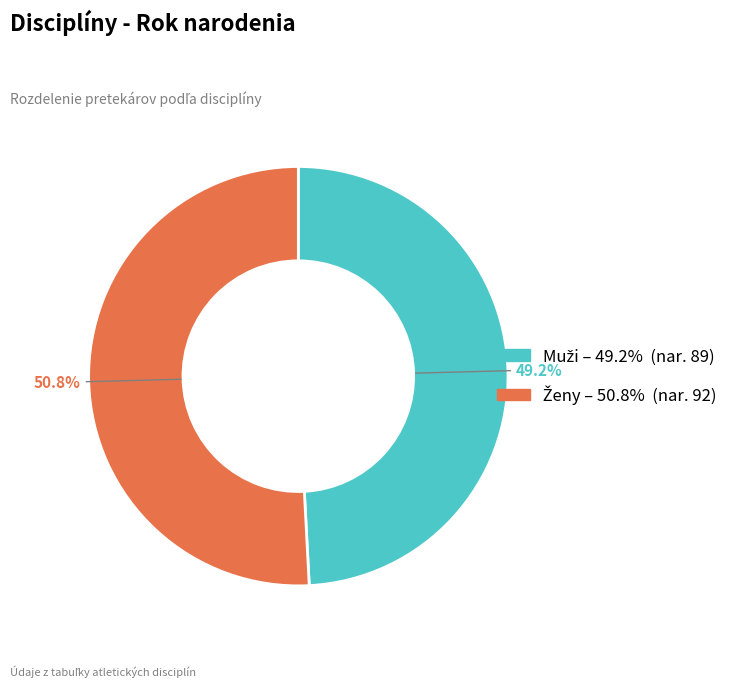

Count the number of slices in the pie.

2